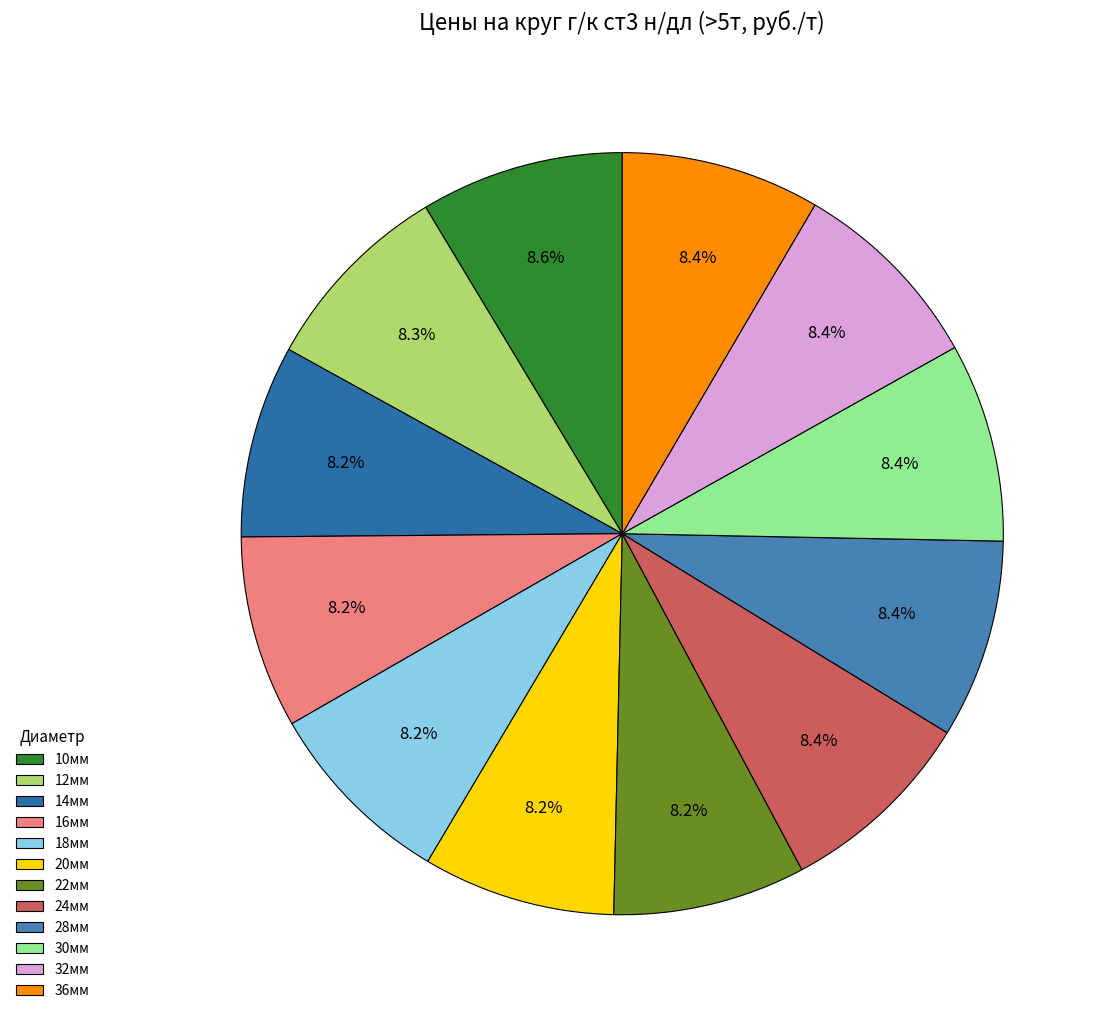

How many segments does this pie chart have?

12